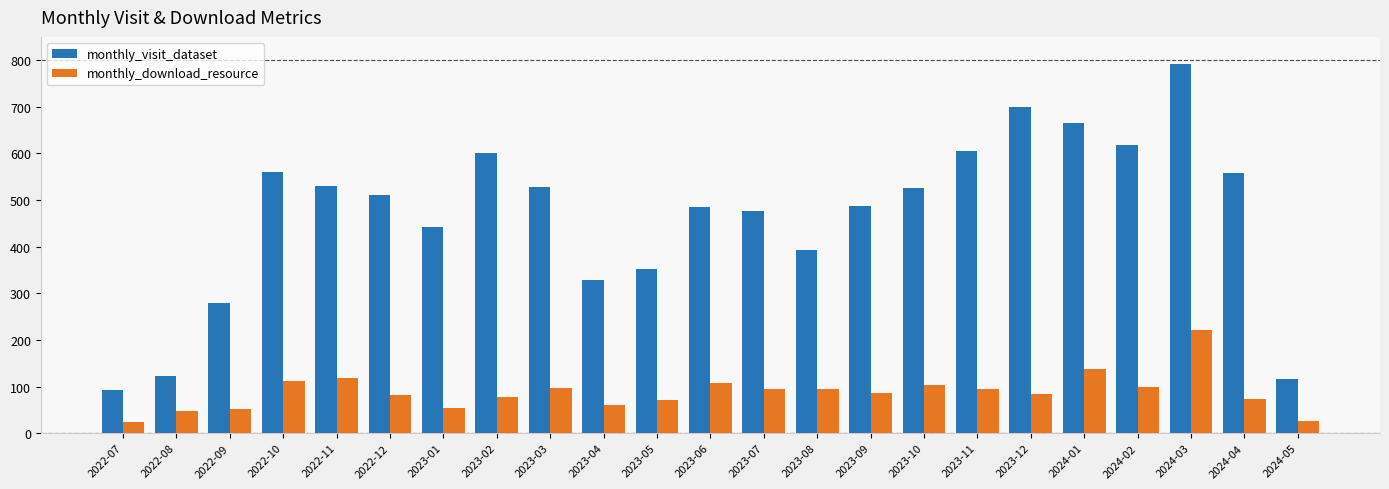

At how many categories does at least one series exceed 254?

20